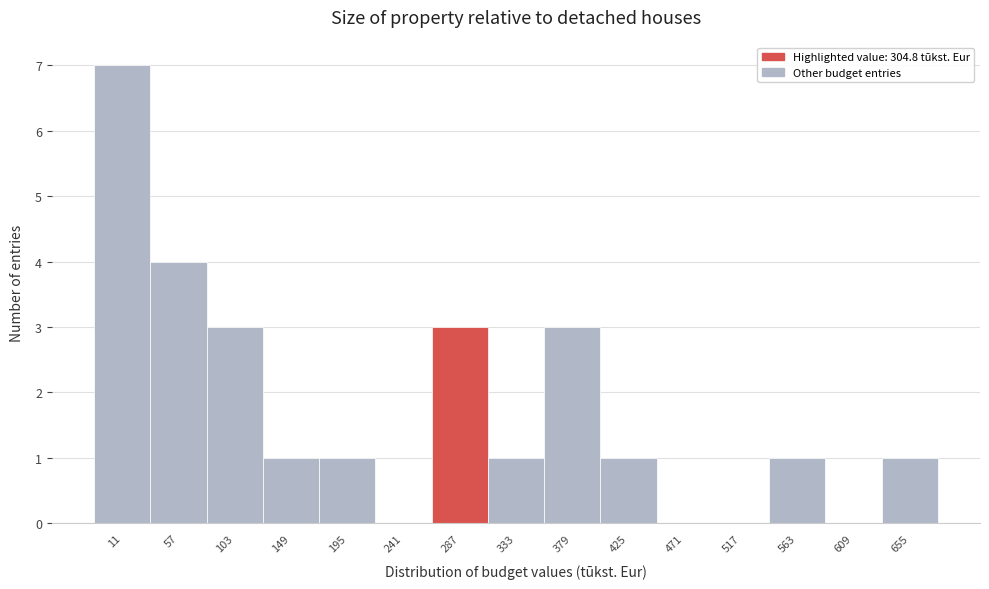

What is the greatest value displayed?

7